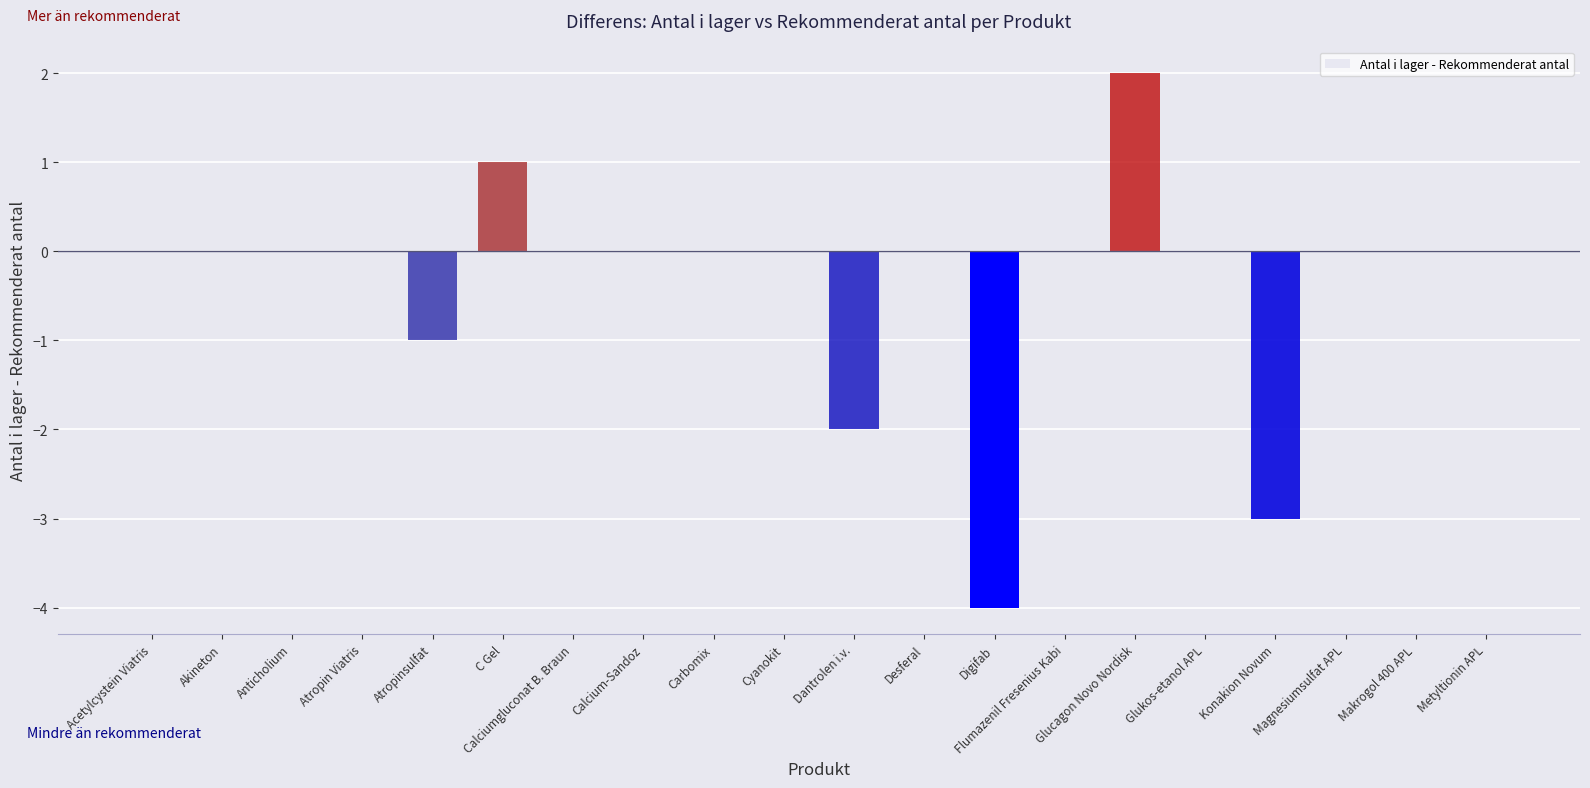

Reading left to right, transcribe all the data shown in this chart.

0	0	0	0	-1	1	0	0	0	0	-2	0	-4	0	2	0	-3	0	0	0